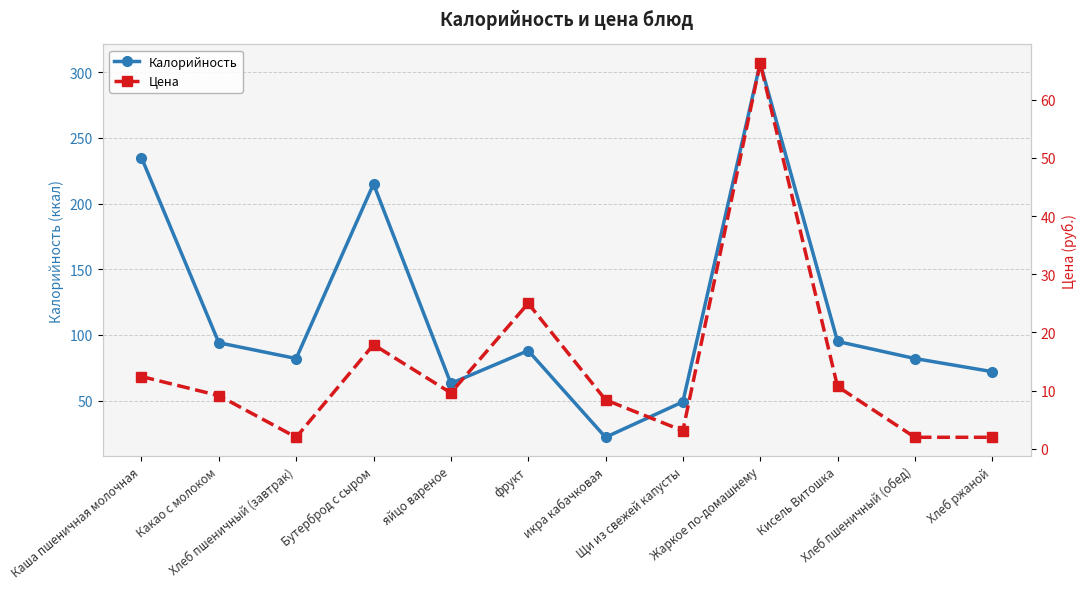

In Цена, how many points are lower than both neighbors (excluding endpoints)?

3